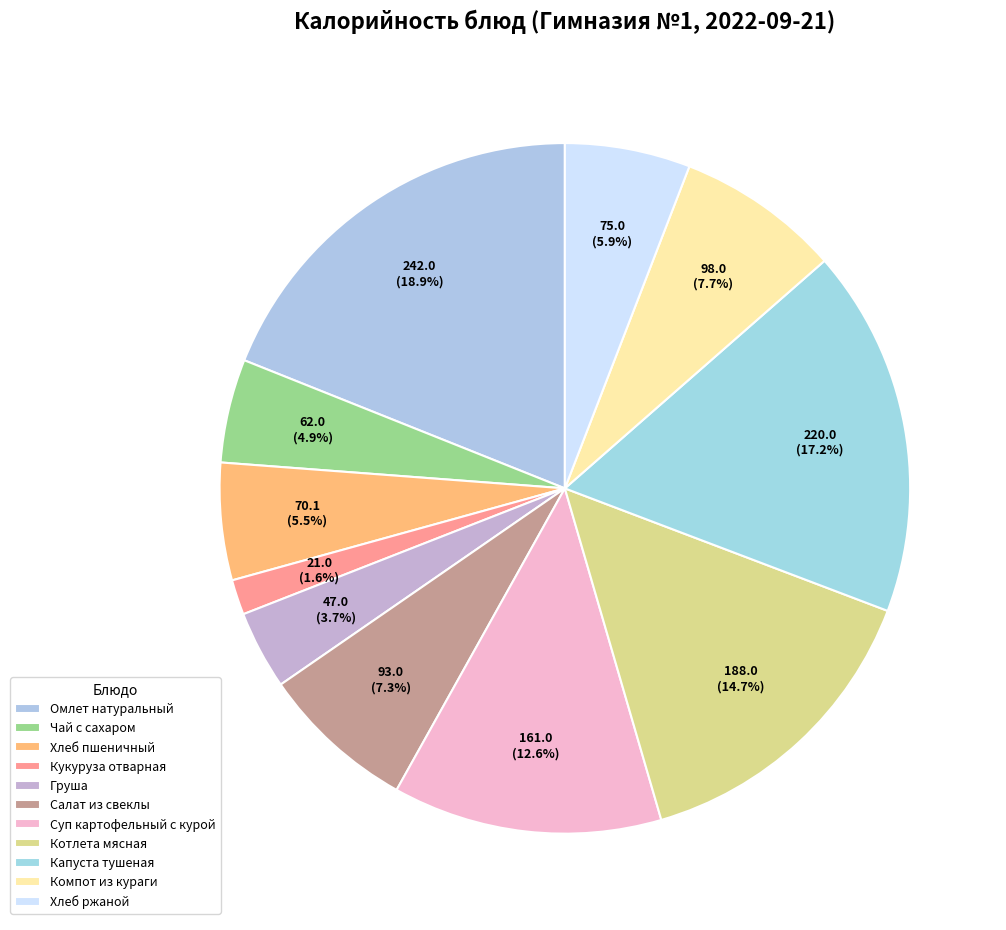

How many segments does this pie chart have?

11